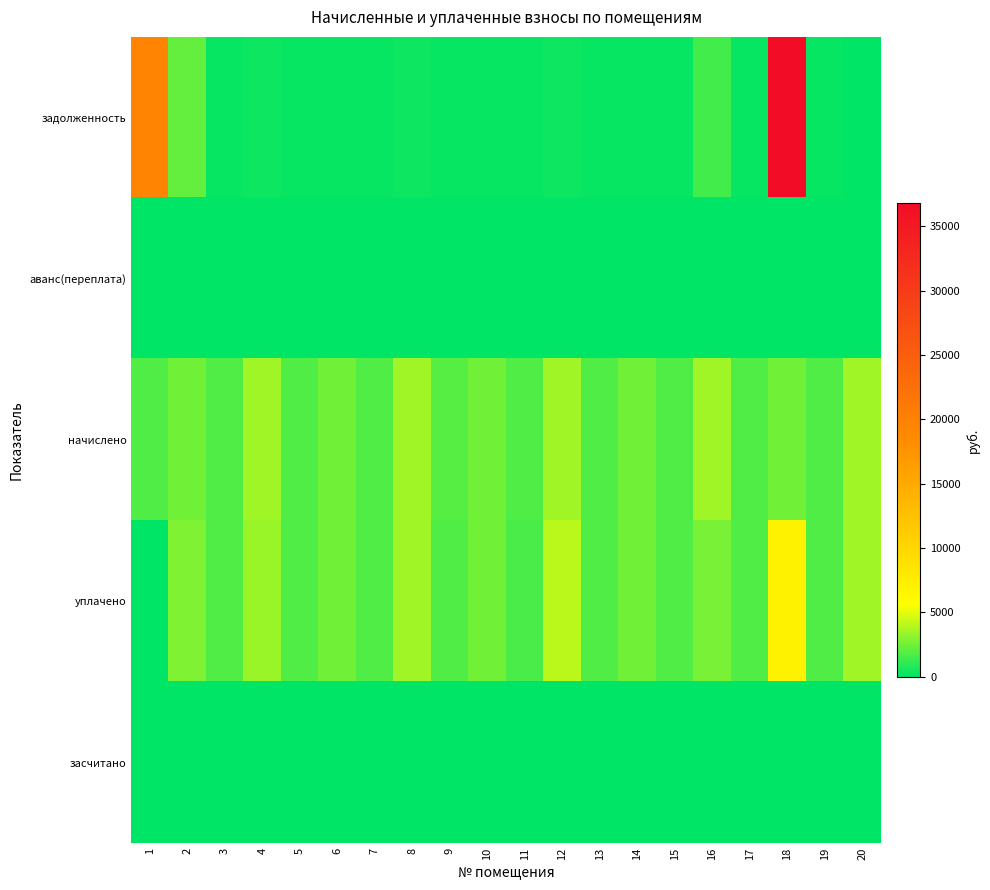

Which series has the largest range (max minus min)?

задолженность